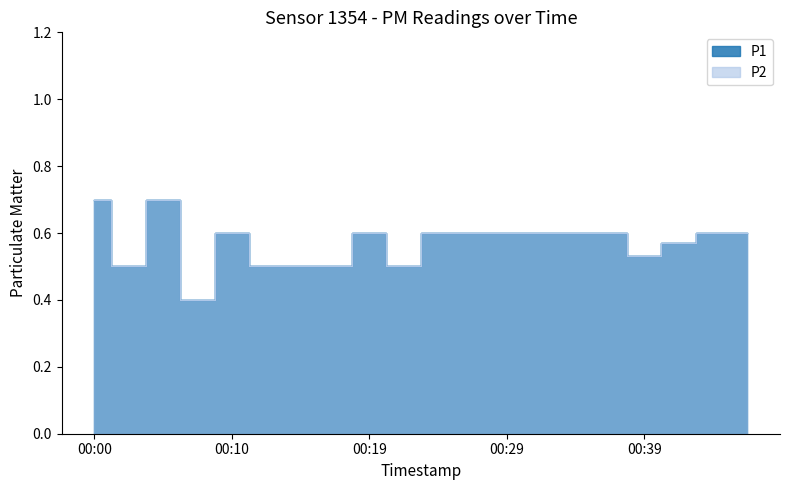

At how many categories does at least one series exceed 0?

20